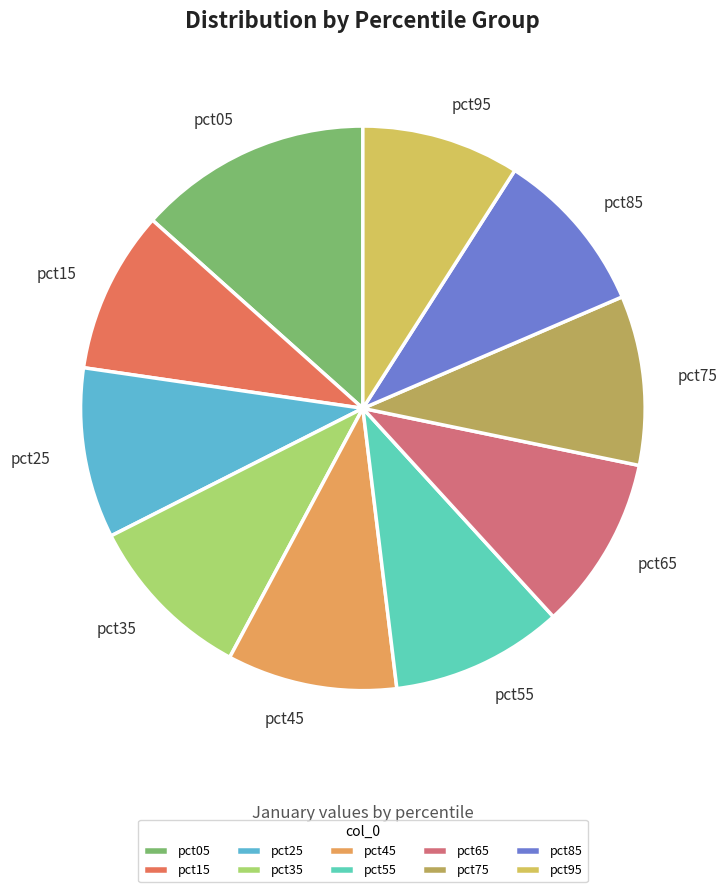

Does any single category account for the majority?

No